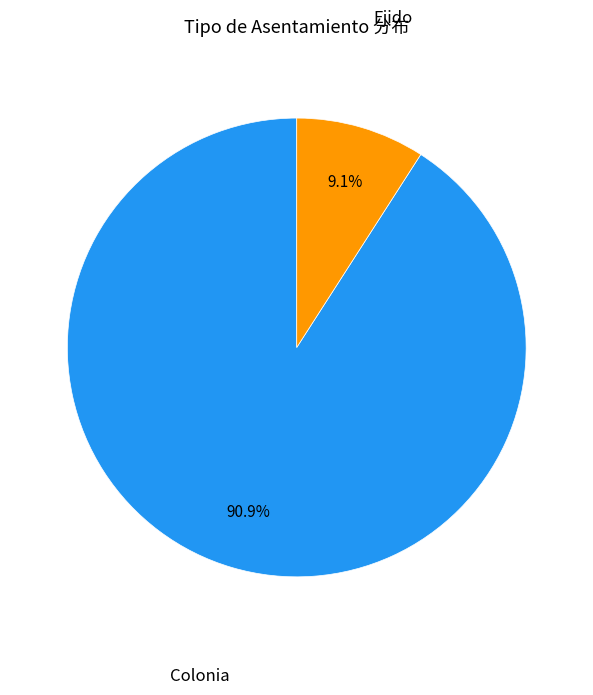

What is the ratio of the value at Colonia to the value at Ejido?

10.0